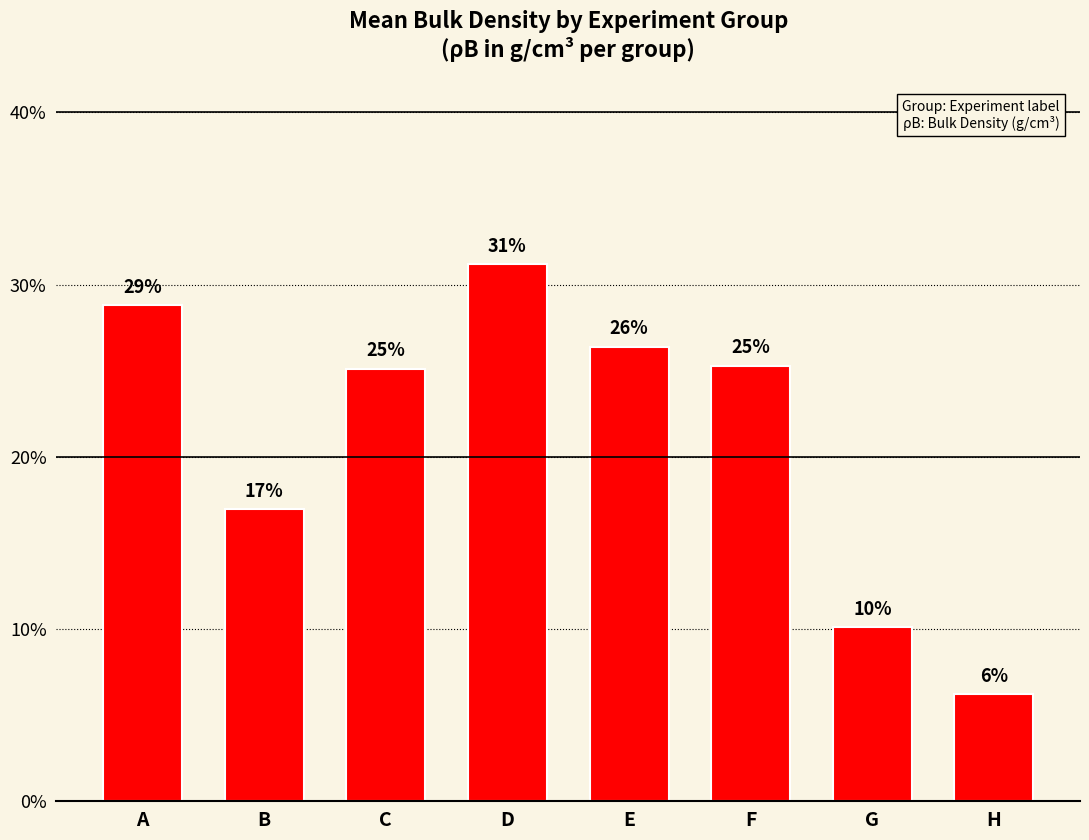

At which category does the chart reach its peak across all series?

D